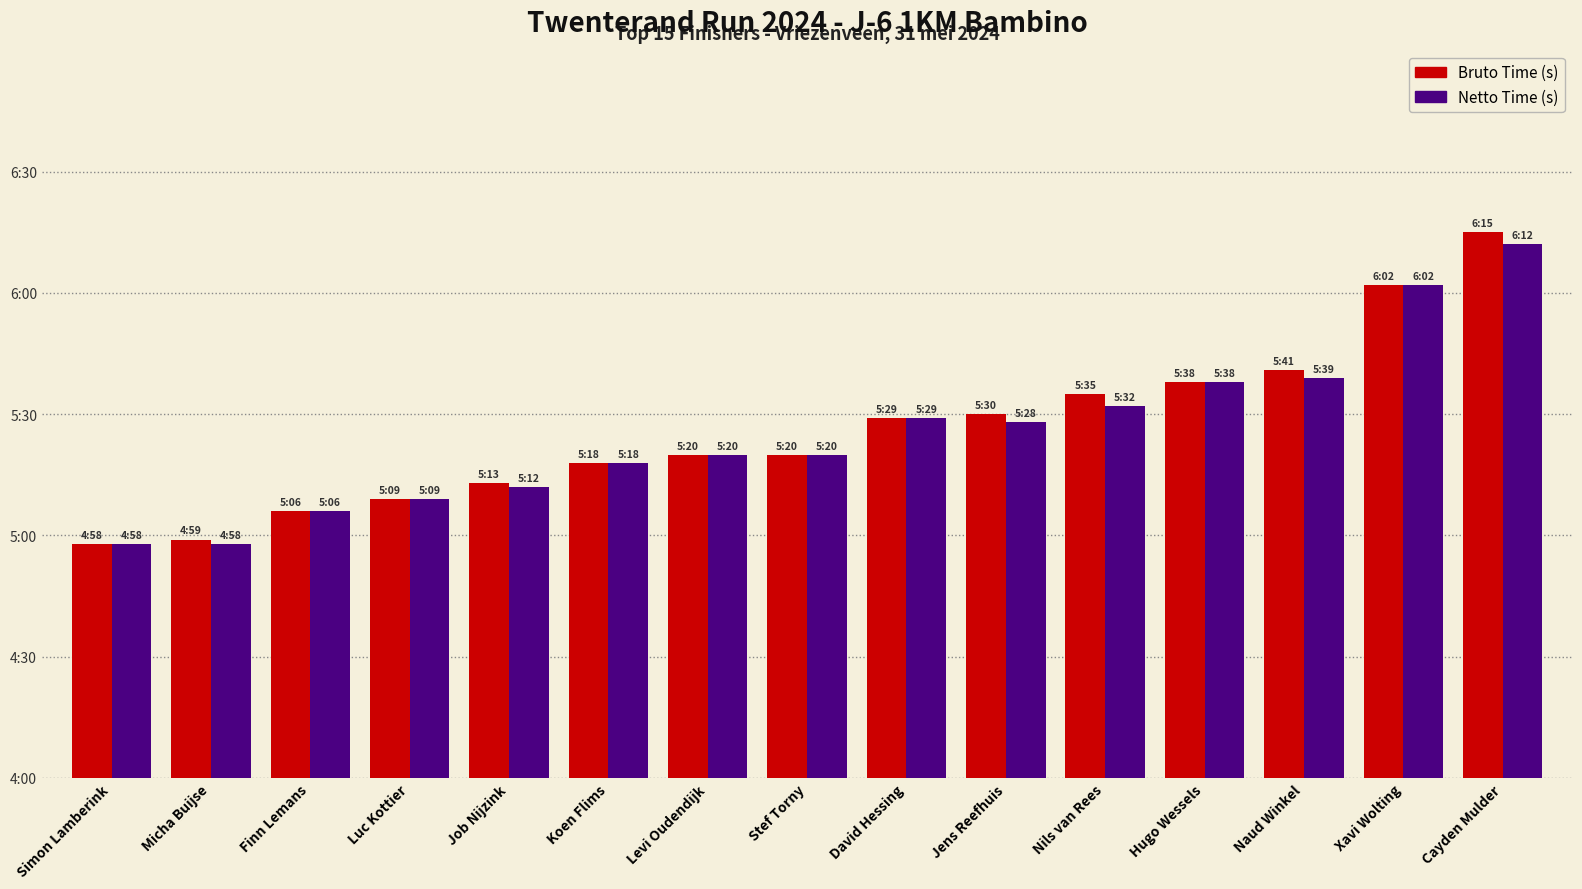

Where does the Netto Time (s) series first go above 320?

David Hessing